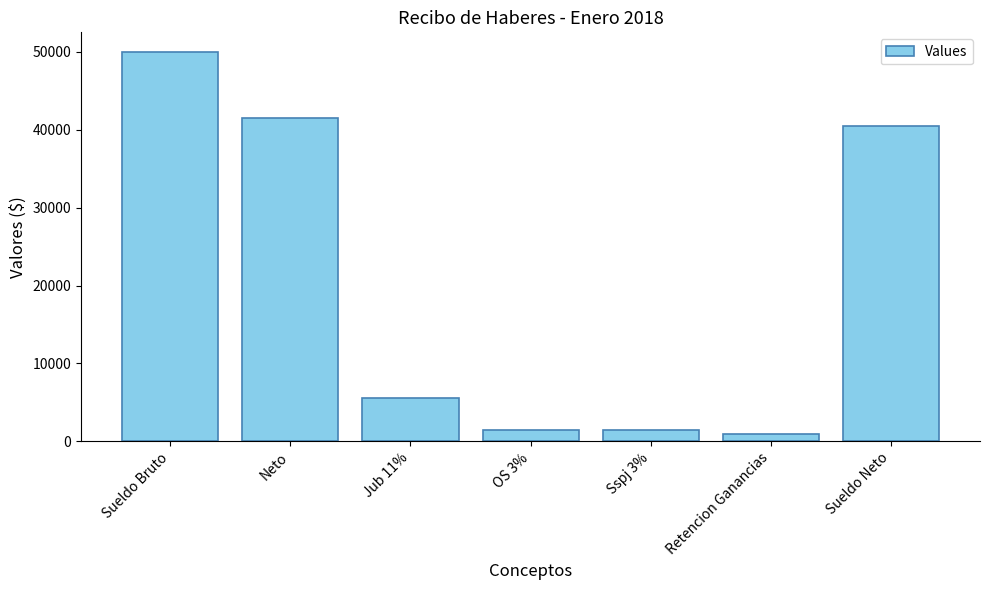

What is the greatest value displayed?

50000.0